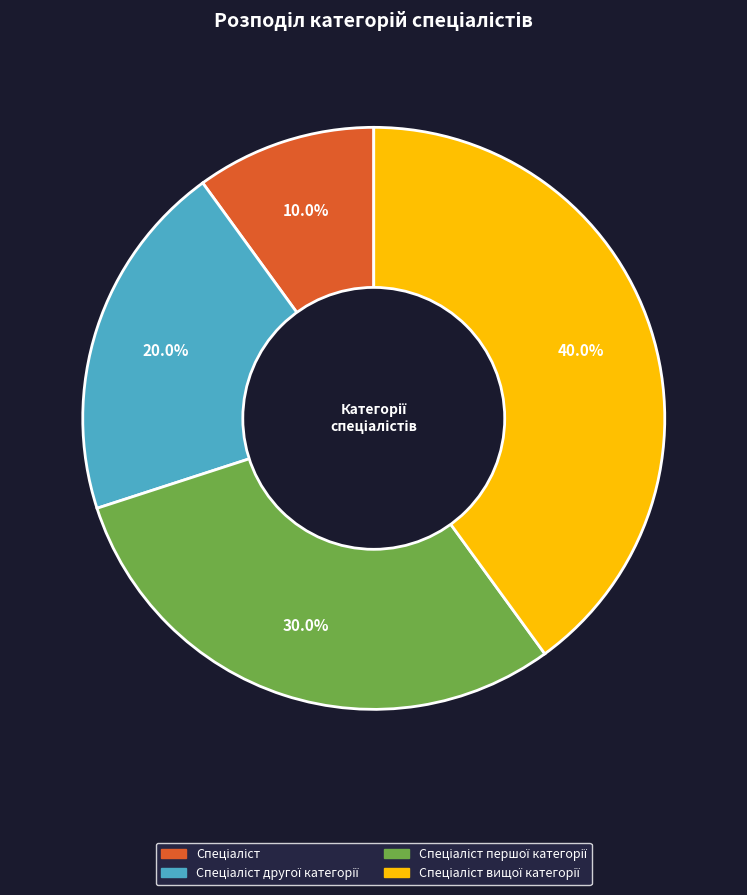

Is there a majority slice in this chart?

No